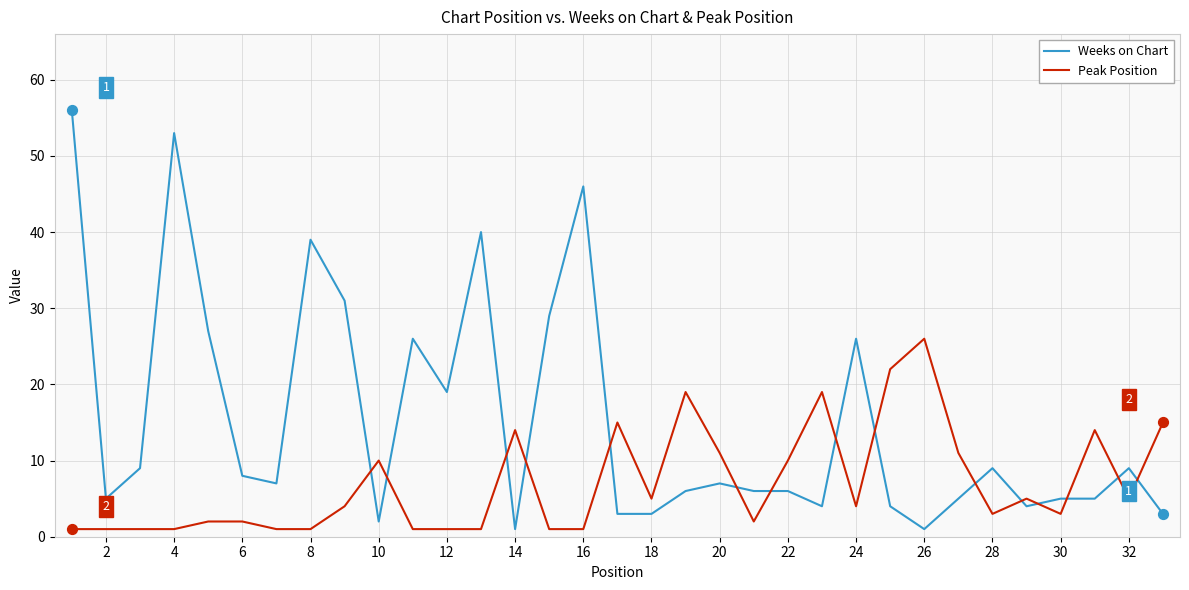

Which series has the widest spread of values?

Weeks on Chart